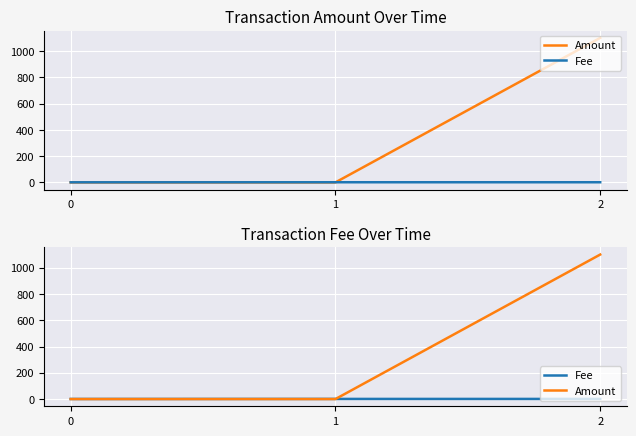

The Amount series shows 1100.0 at 2. True or false?

True